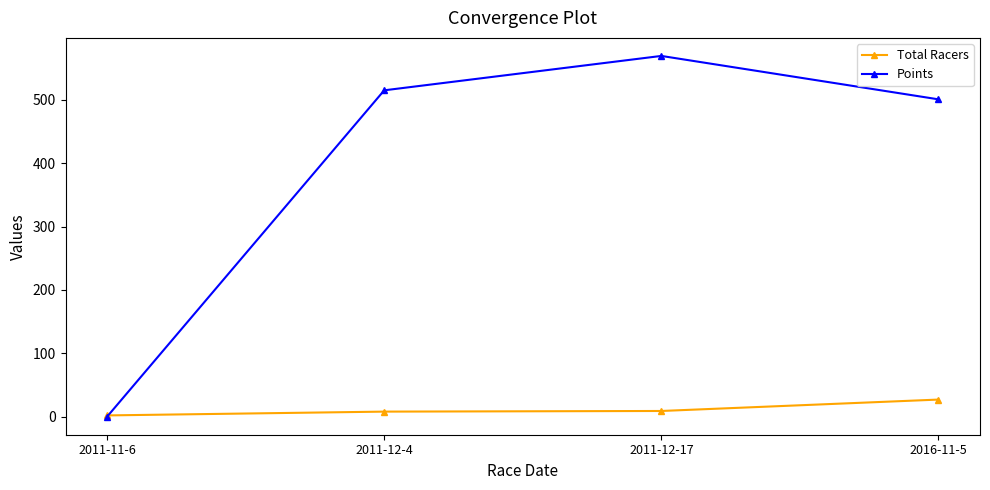

What is the difference between the highest and lowest values at 2016-11-5?

473.8